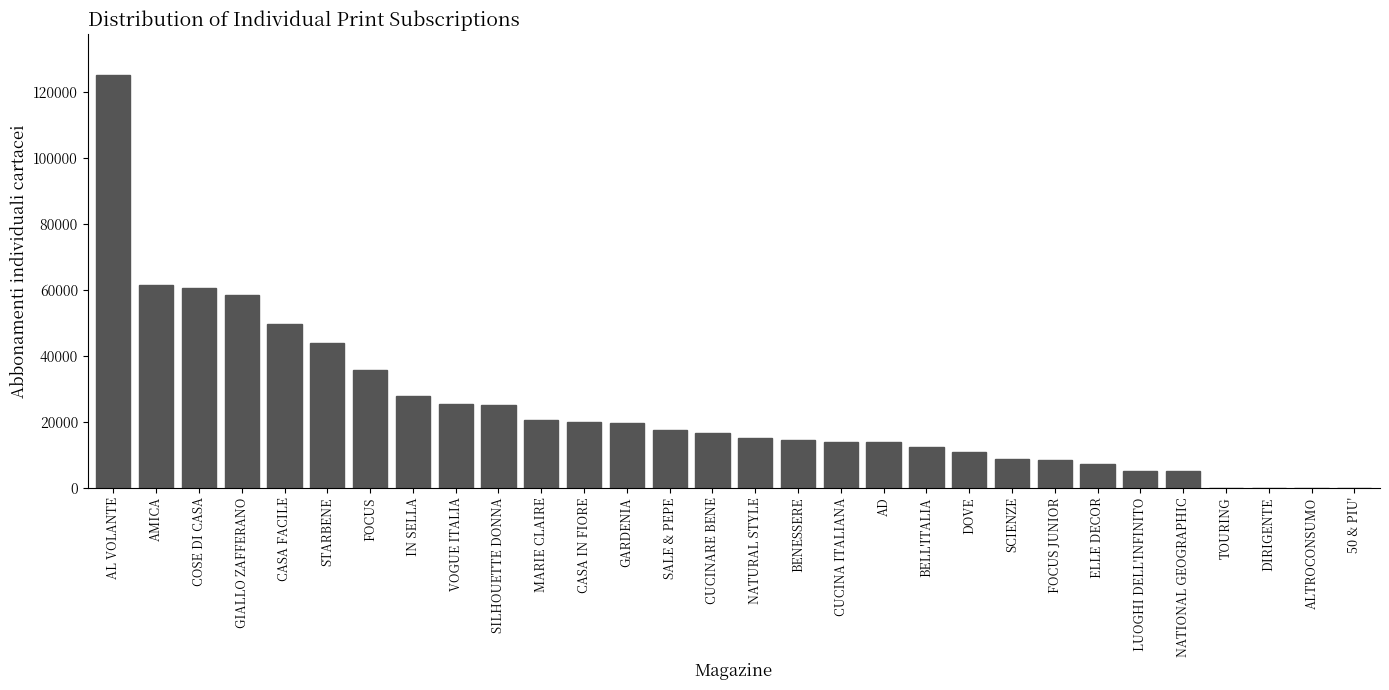

What is the sum of the values at CASA IN FIORE and CUCINA ITALIANA?

33819